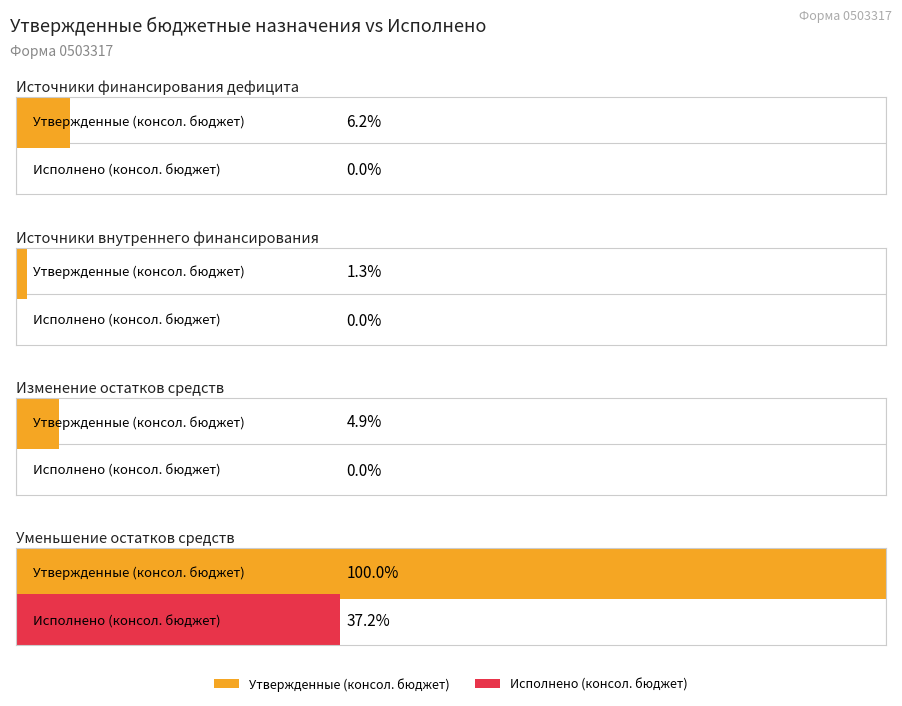

Which has a higher value, Источники внутреннего финансирования or Уменьшение остатков средств?

Уменьшение остатков средств